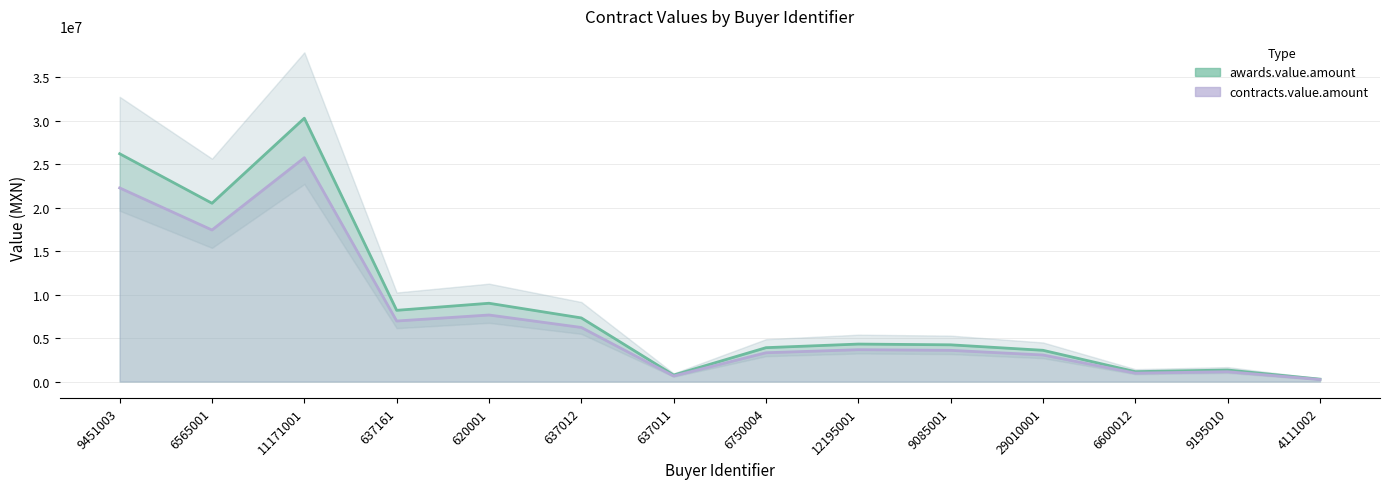

Between 4111002 and 9085001, which is larger?

9085001